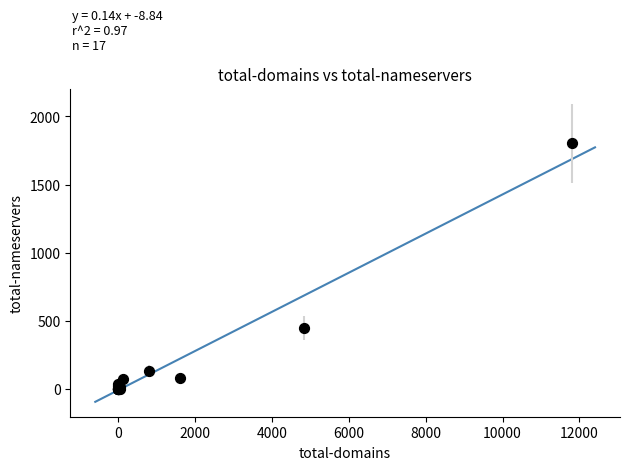

What Y value in the scatter plot is closest to 901?

447